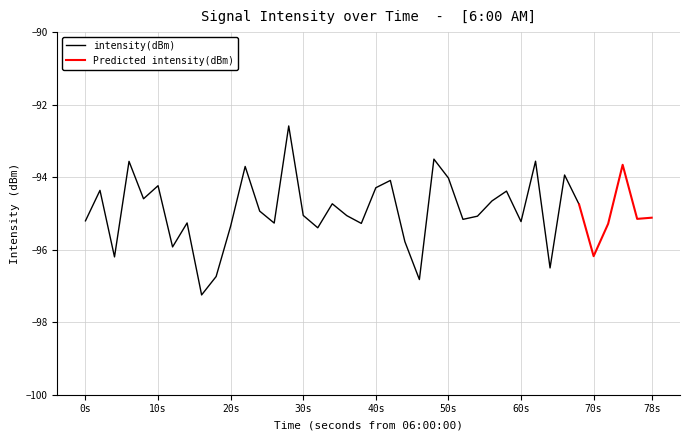

What is the greatest value displayed?

-92.6